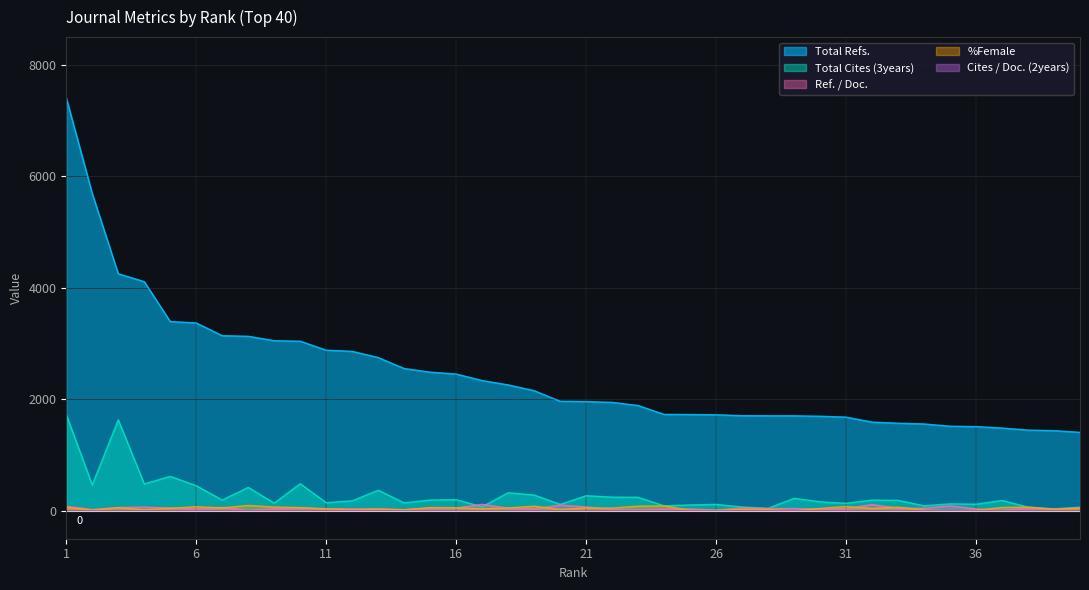

True or false: Ref. / Doc. and Cites / Doc. (2years) intersect in this chart.

False